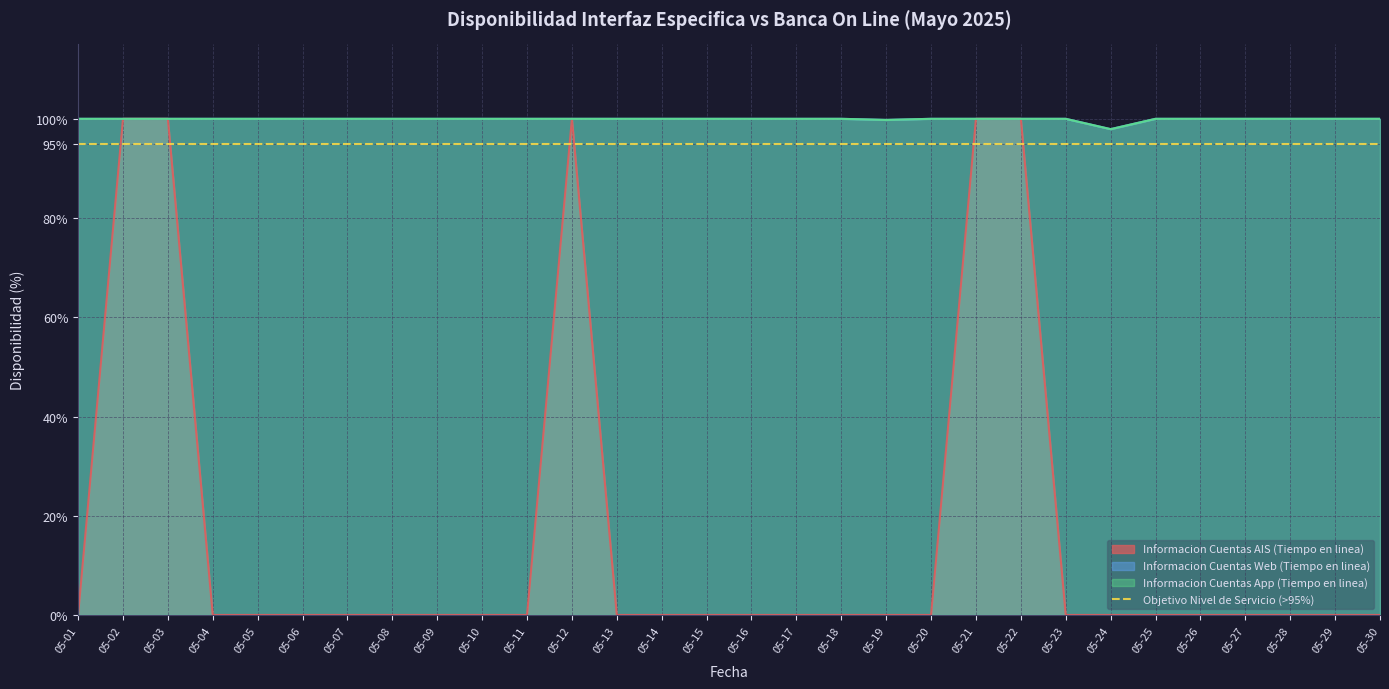

The value of Informacion Cuentas Web (Tiempo en linea) at 05-26 is 100.0. True or false?

True